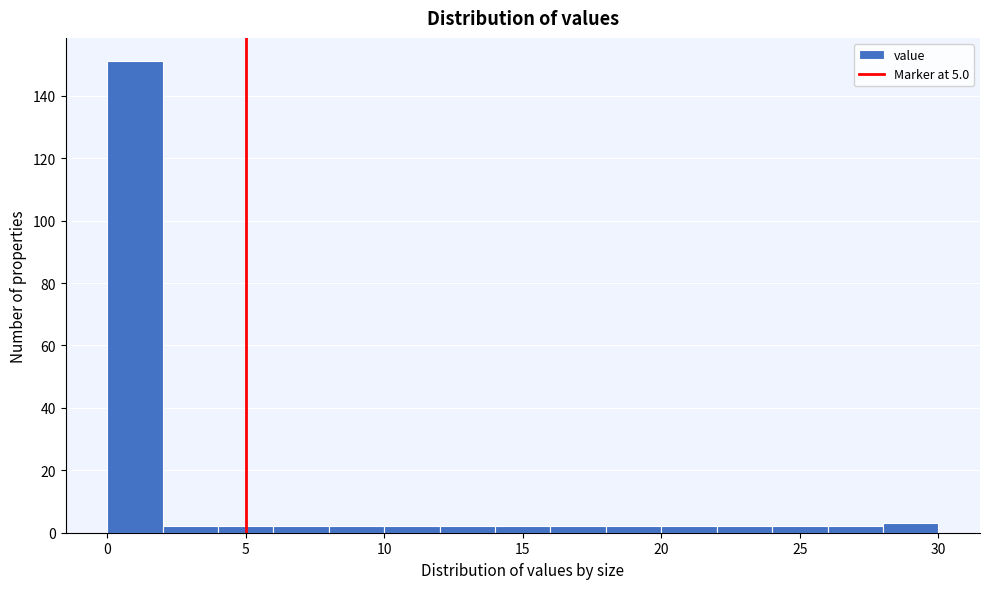

Reading left to right, transcribe this chart: for each bar, give the range it covers on the x-axis and its height. The values are not printed on the chart, so give them approximately, as read against the axis.

0 to 2: 152
2 to 4: 2
4 to 6: 2
6 to 8: 2
8 to 10: 2
10 to 12: 2
12 to 14: 2
14 to 16: 2
16 to 18: 2
18 to 20: 2
20 to 22: 2
22 to 24: 2
24 to 26: 2
26 to 28: 2
28 to 30: 4